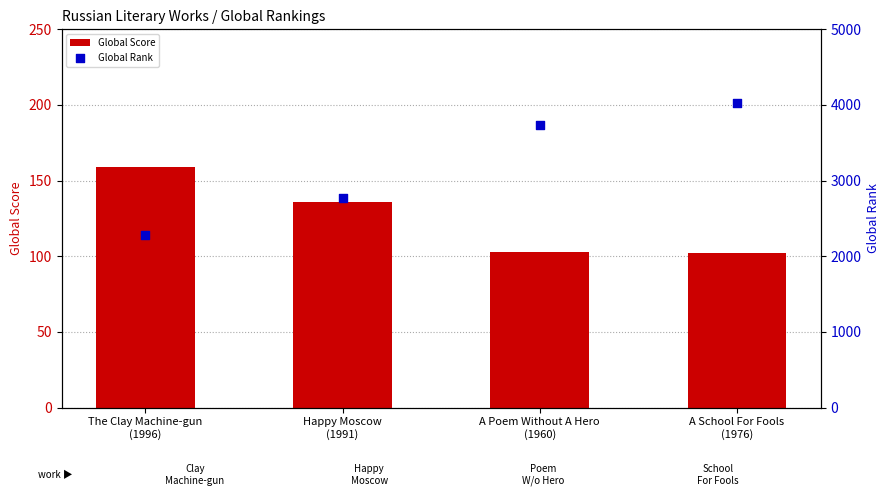

At which category is the sum across all series the highest?

A School For Fools
(1976)